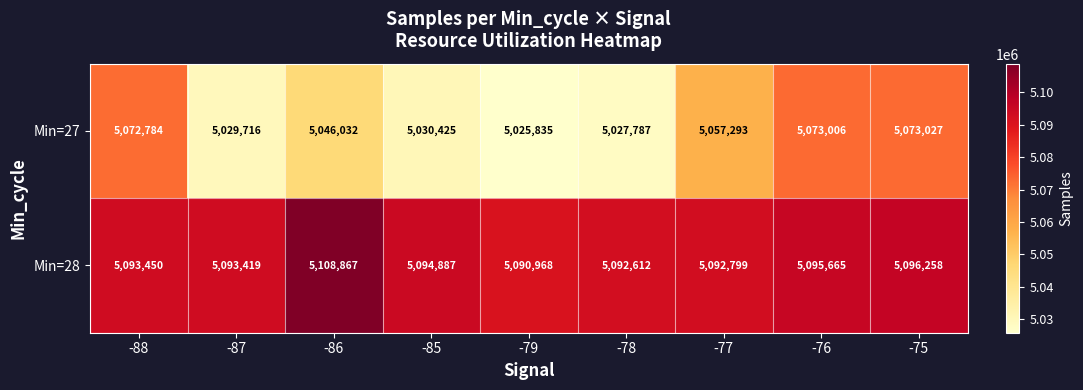

Which series has the largest range (max minus min)?

Min=27